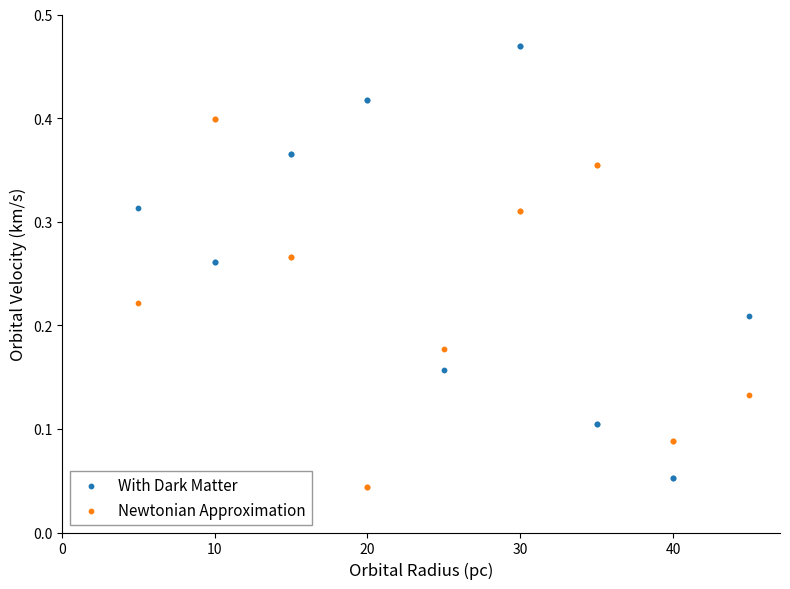

Which series reaches the maximum Y coordinate?

With Dark Matter